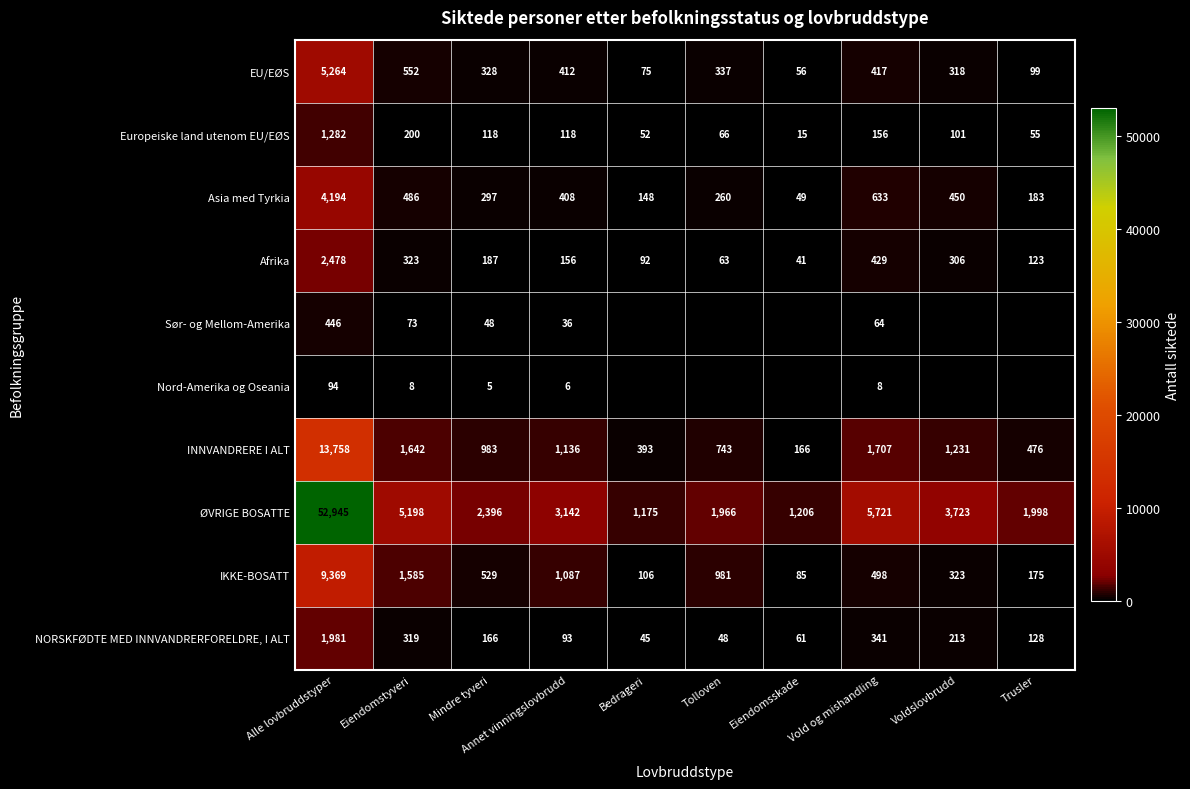

Where does the EU/EØS series first go above 337?

Alle lovbruddstyper